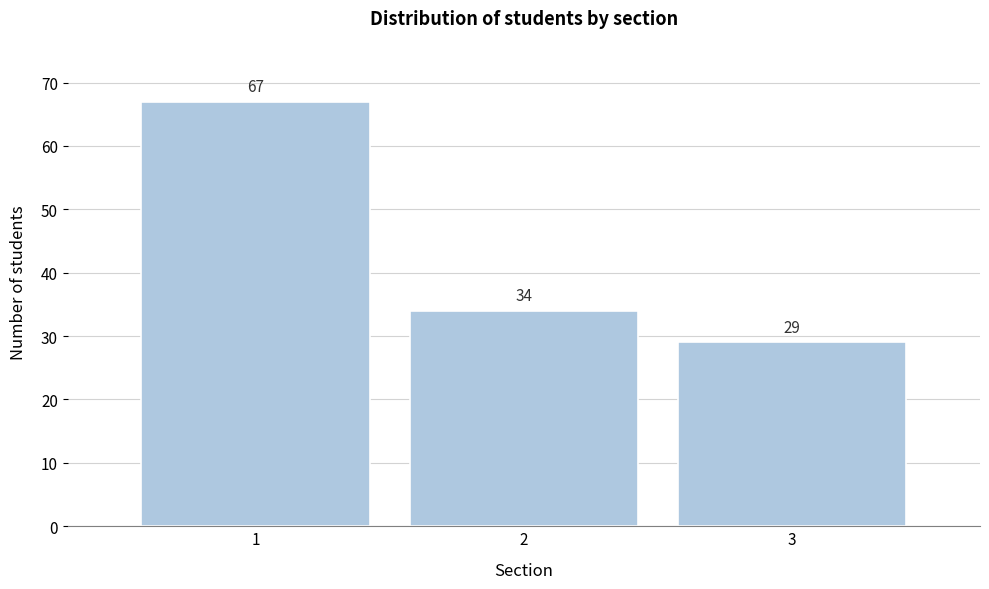

How tall is the bar that spans 0.5 to 1.5 on the x-axis?

67